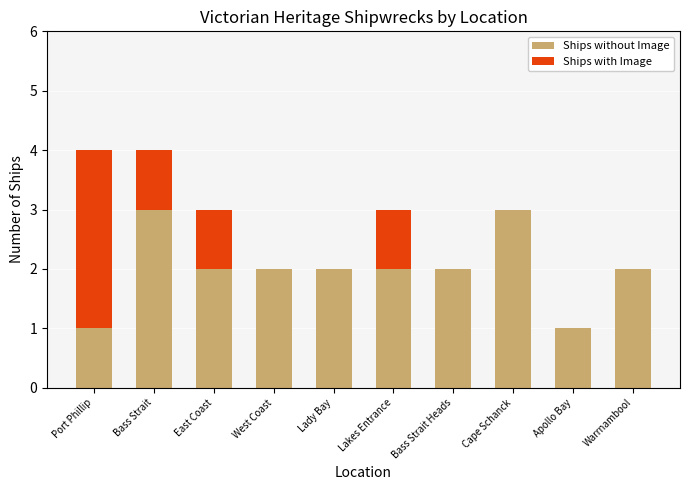

What is the total value across all series at East Coast?

3